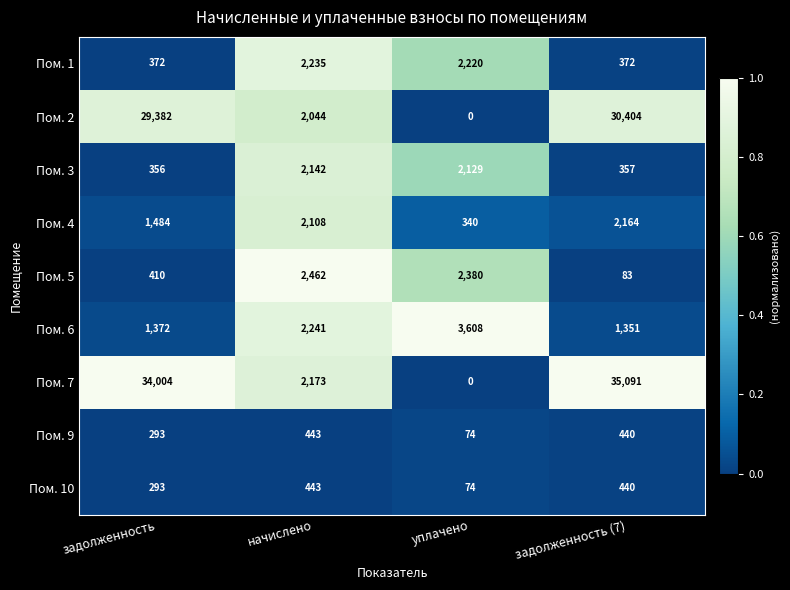

The Пом. 2 series shows 0.8 at начислено. True or false?

True